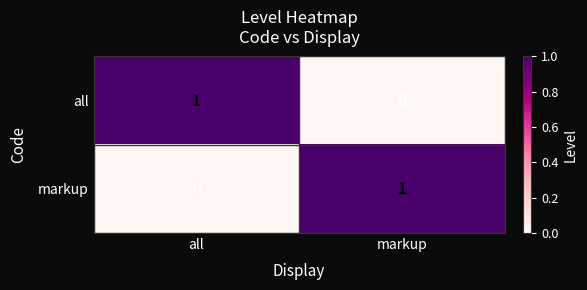

At markup, list the series in order from largest to smallest.

markup, all